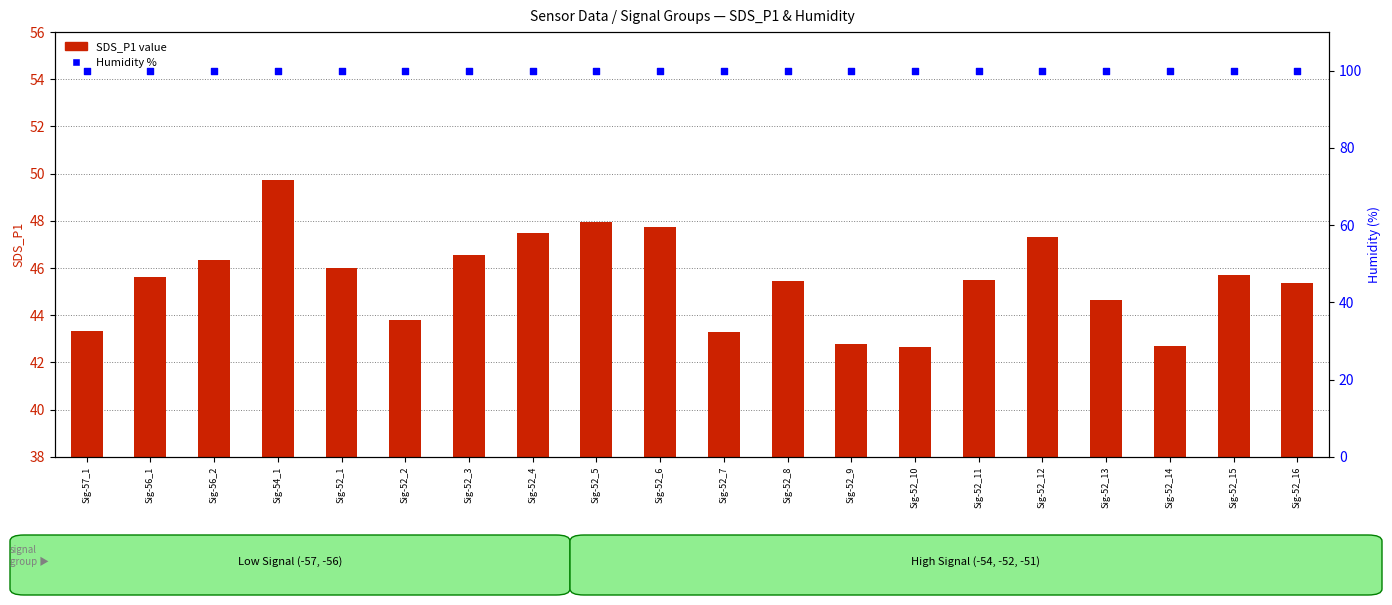

Is the value of SDS_P1 value at Sig-52_2 greater than the value of Humidity % at Sig-56_2?

No